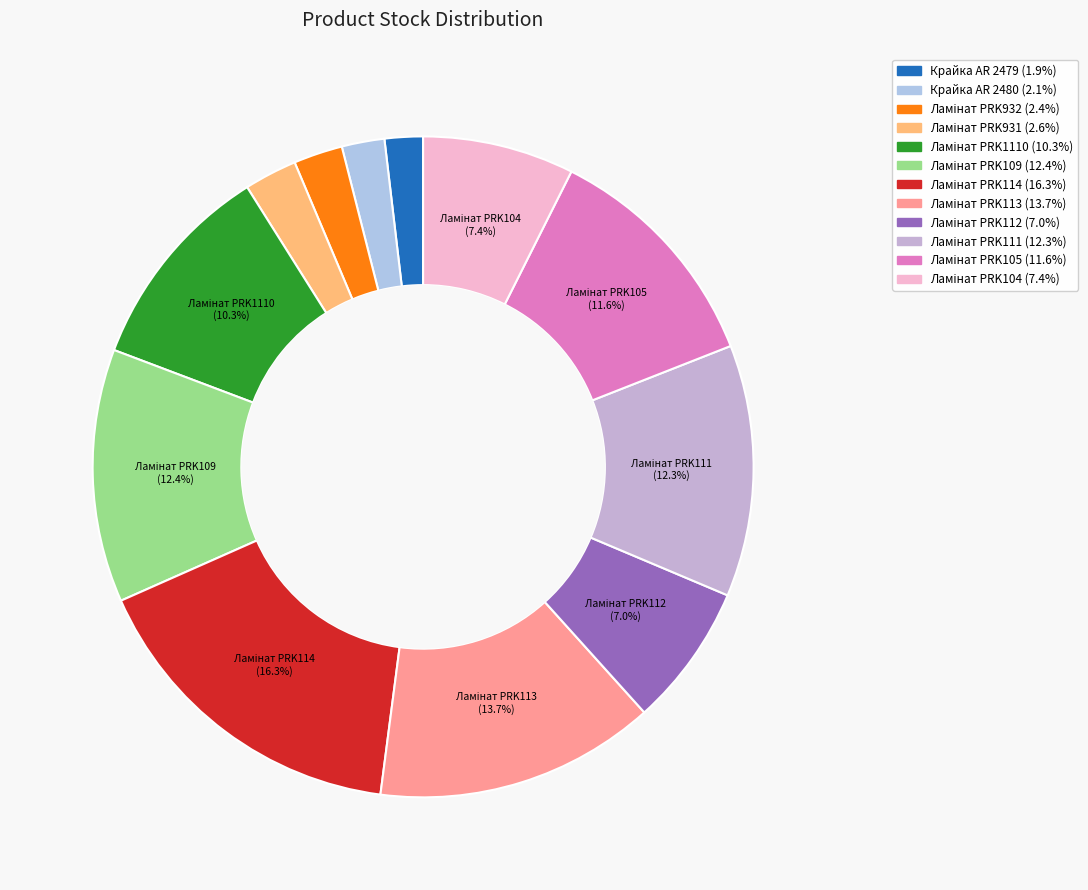

To the nearest percent, what is the difference between the largest and smallest slice percentages?

14%